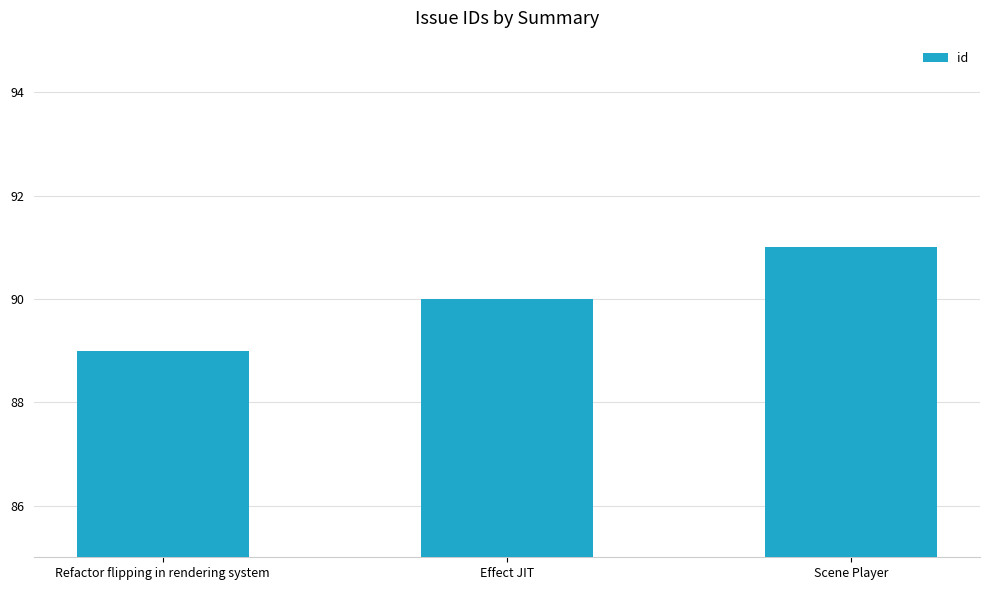

Reading right to left, what are all the values shown in this chart?

Scene Player=91	Effect JIT=90	Refactor flipping in rendering system=89